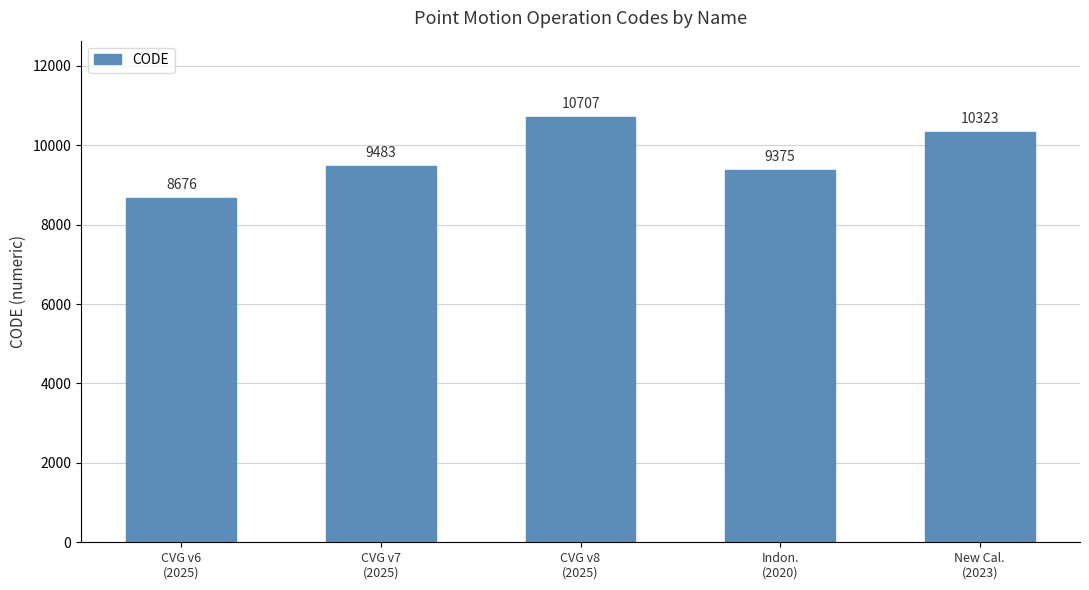

What is the sum of all values?

48564